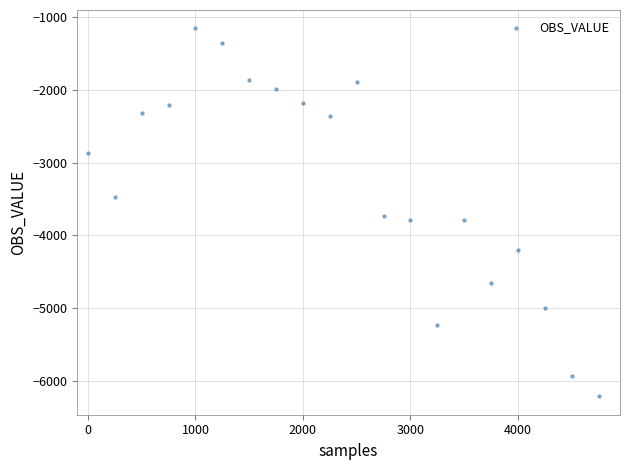

What is the range of X values (max minus min)?

4750.0